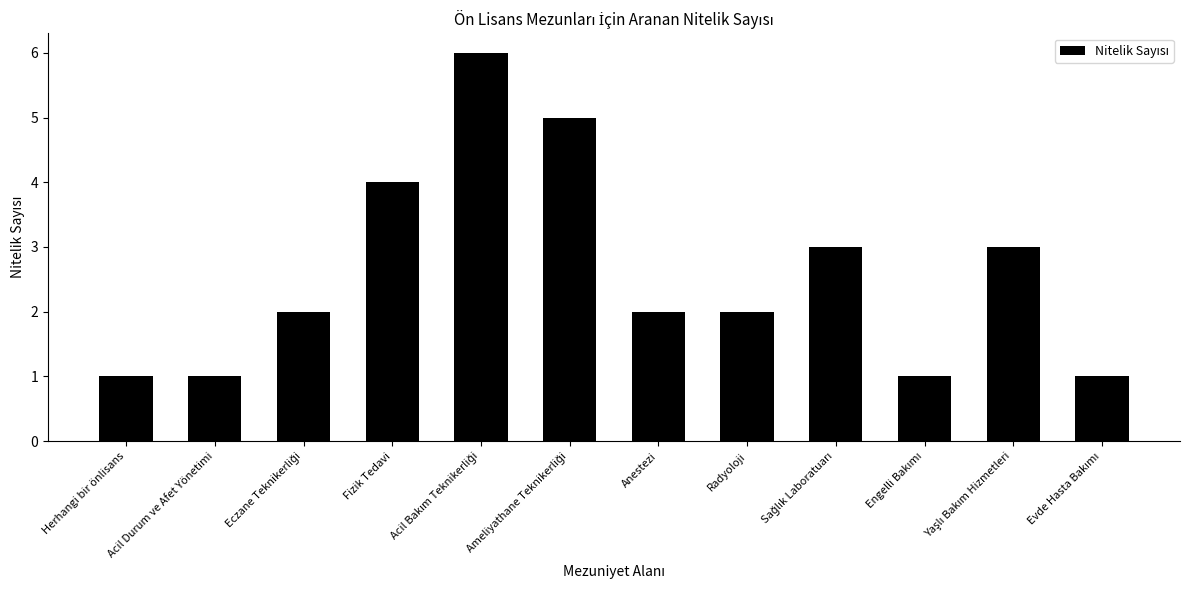

What is the greatest value displayed?

6